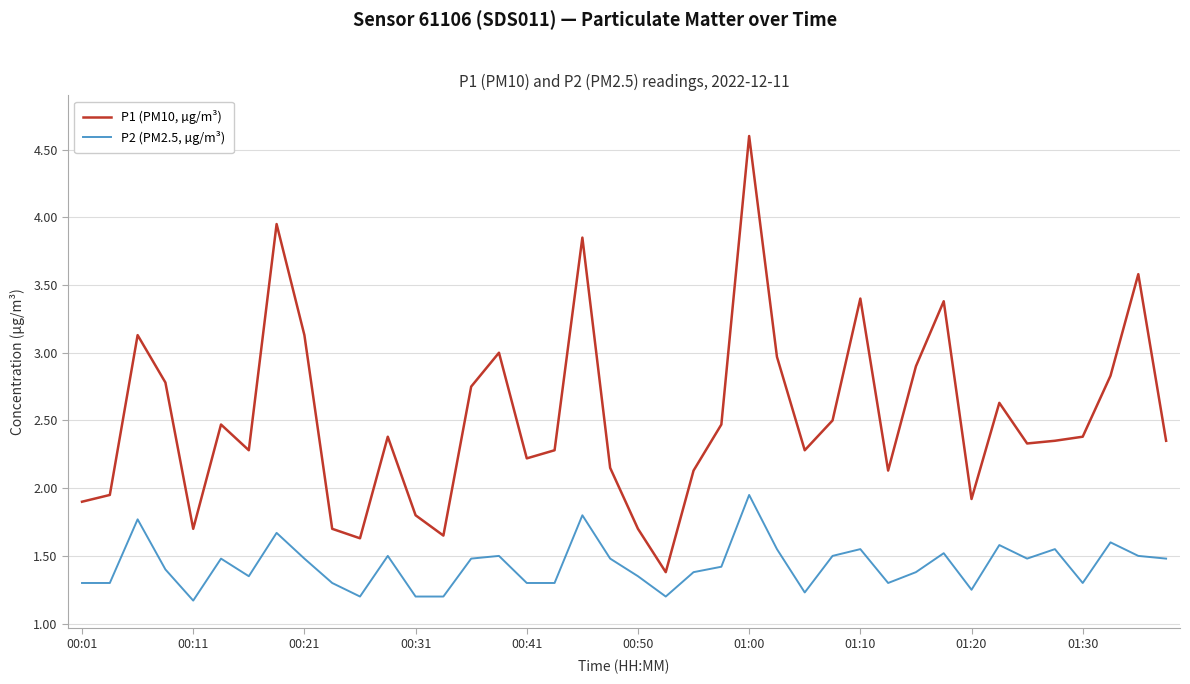

True or false: P1 (PM10, µg/m³) and P2 (PM2.5, µg/m³) intersect in this chart.

False